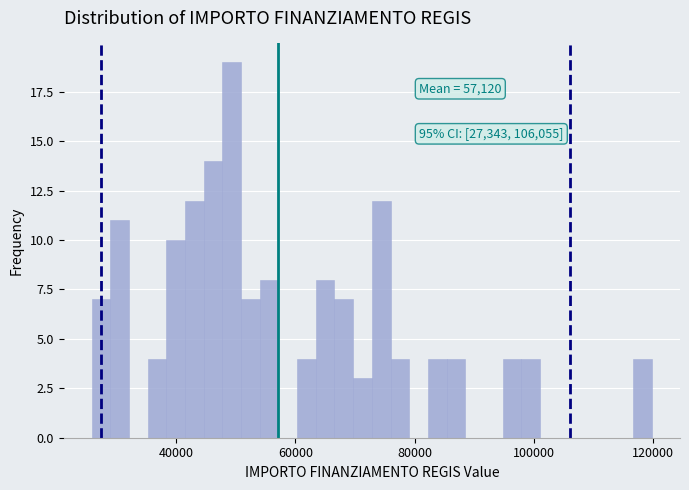

Around what value on the x-axis is the tallest bar? Give the approximate position of its centre, as read against the axis.

50000